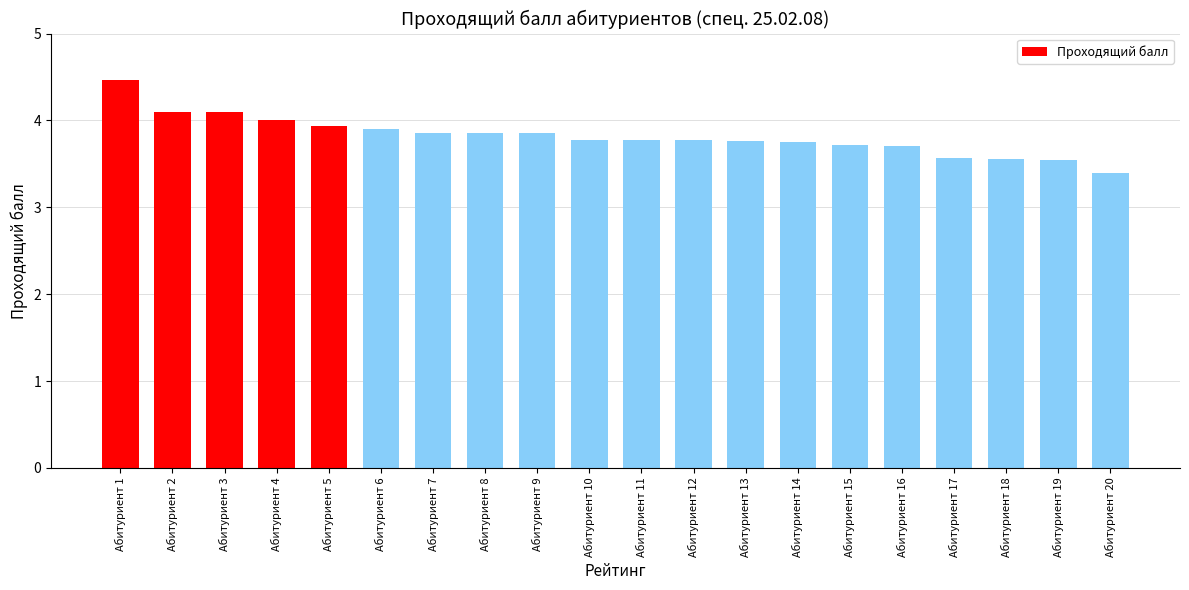

What is the difference between the maximum and minimum values?

1.1